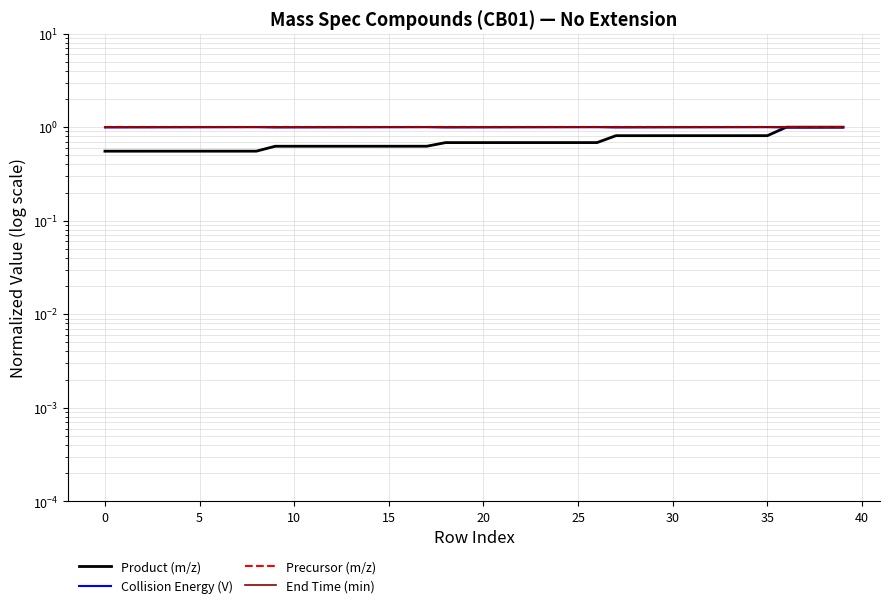

The Precursor (m/z) series shows 0.2 at 10. True or false?

False